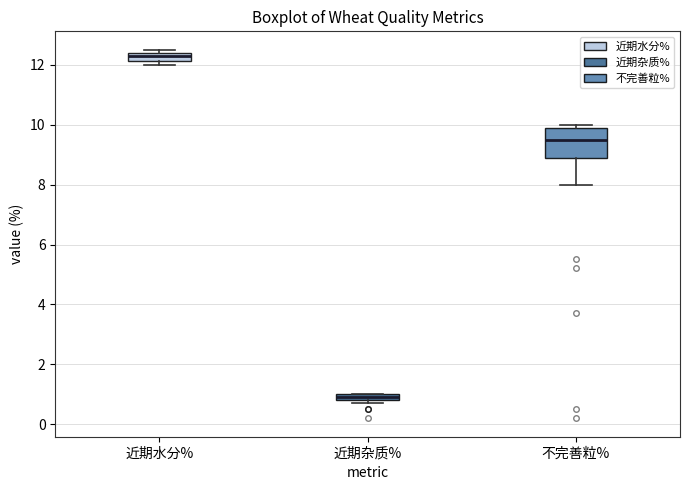

Where does the median line of the box for 不完善粒% sit on the y-axis? The values are not printed on the chart, so give them approximately, as read against the axis.

9.6